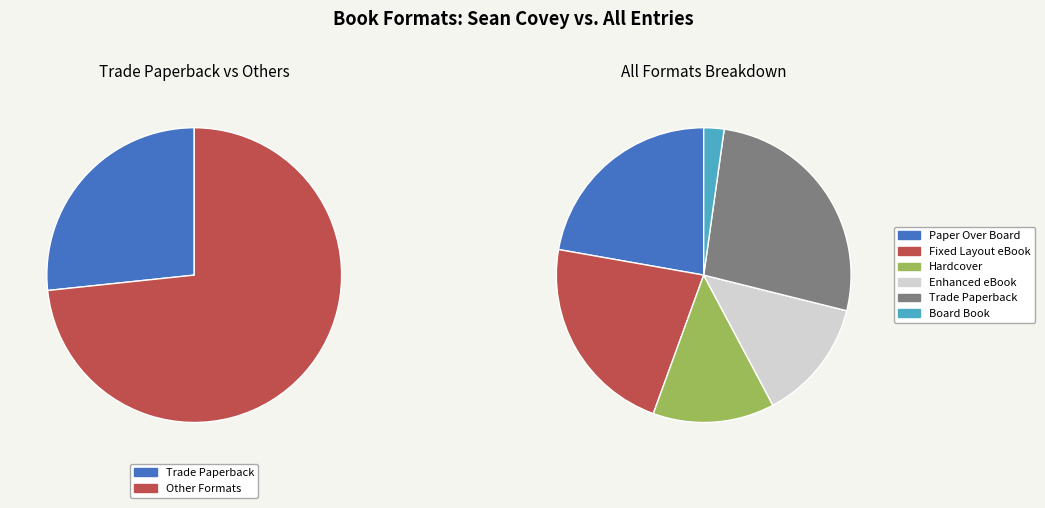

How many segments does this pie chart have?

6